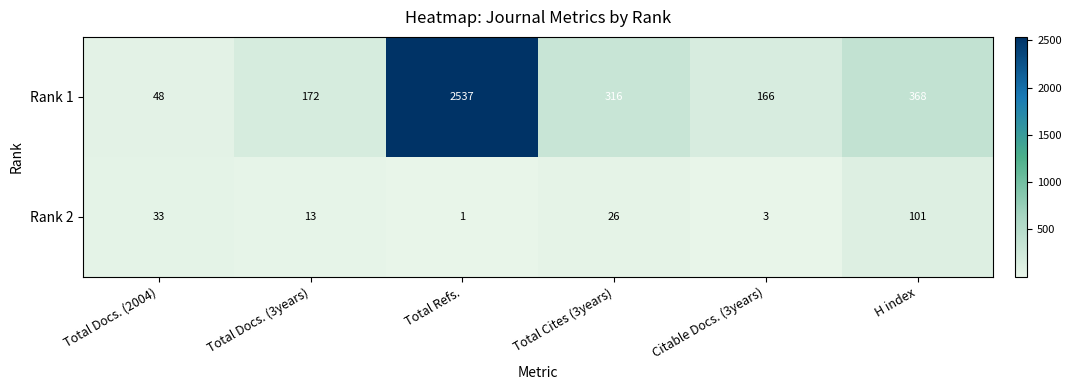

Between Total Refs. and Total Cites (3years), which series saw the biggest shift?

Rank 1